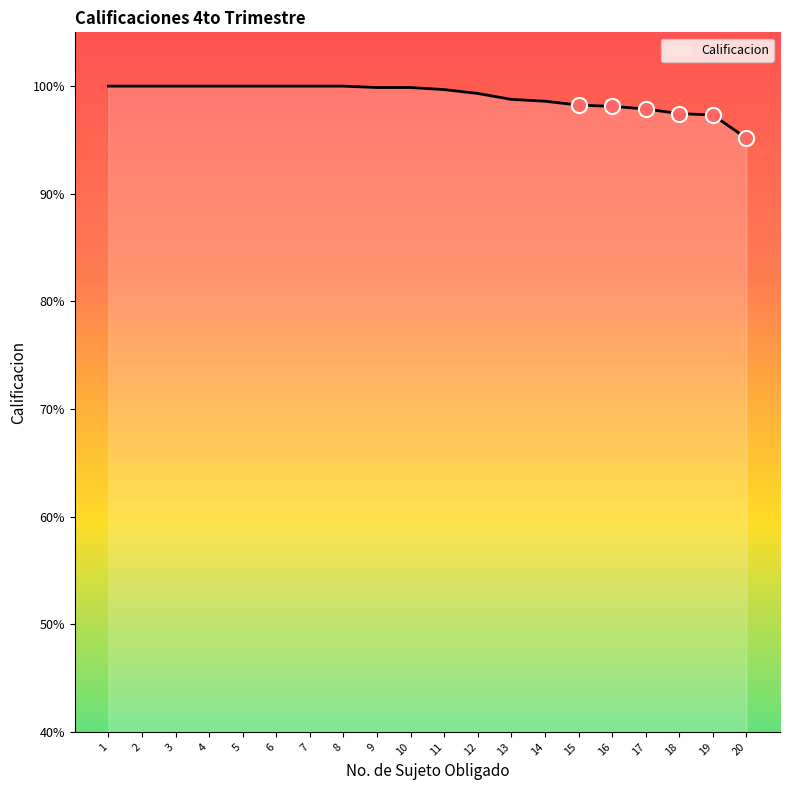

Between 19 and 14, which is larger?

14